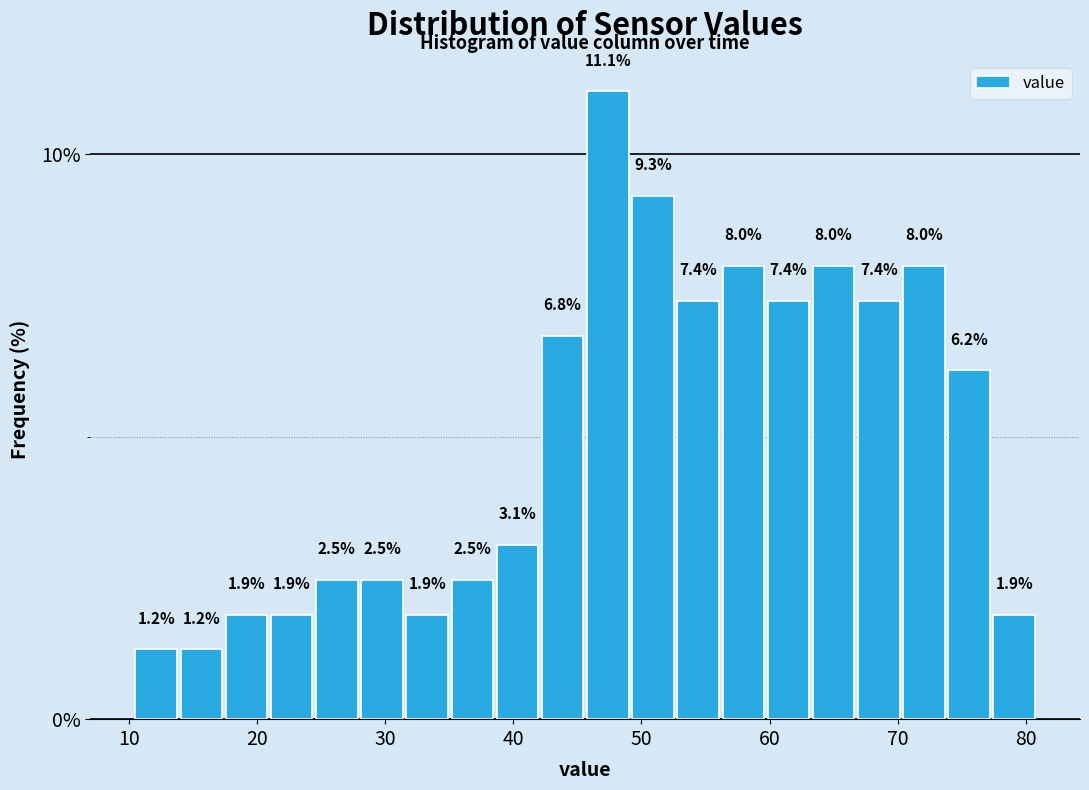

Read against the x-axis, roughly where is the centre of the tallest bar?

47